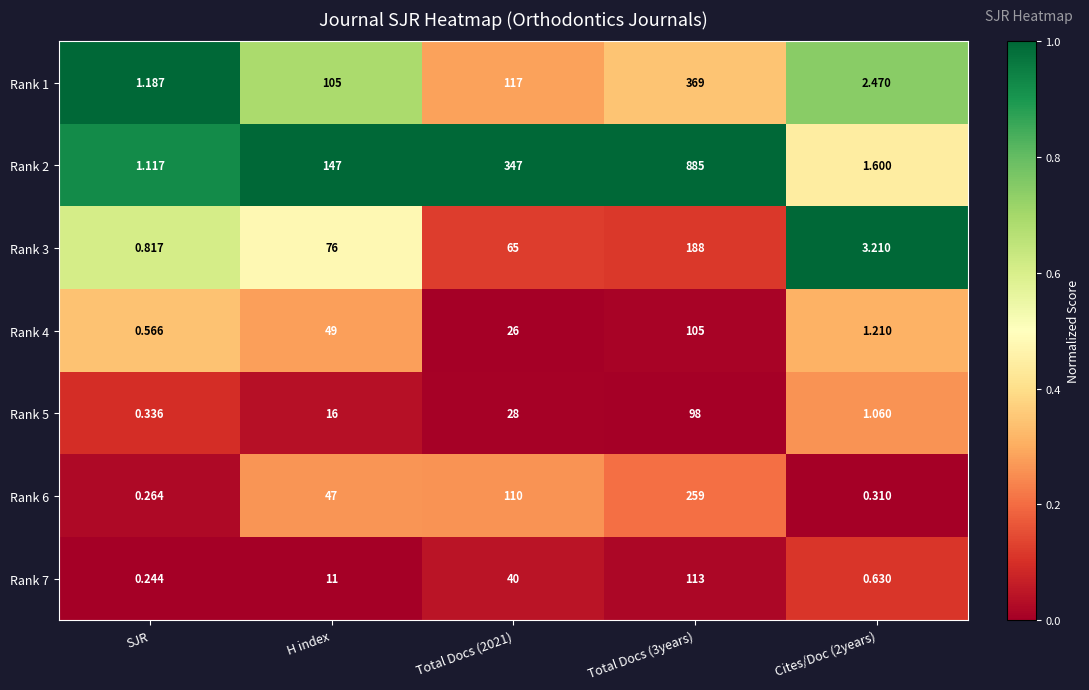

Is the value of Rank 2 at SJR greater than the value of Rank 6 at Cites/Doc (2years)?

Yes